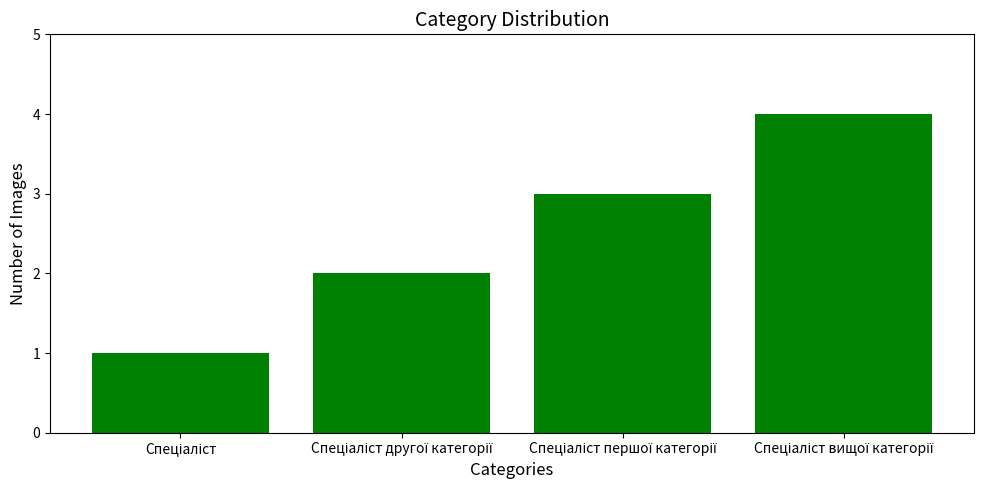

Does the chart contain any negative values?

No